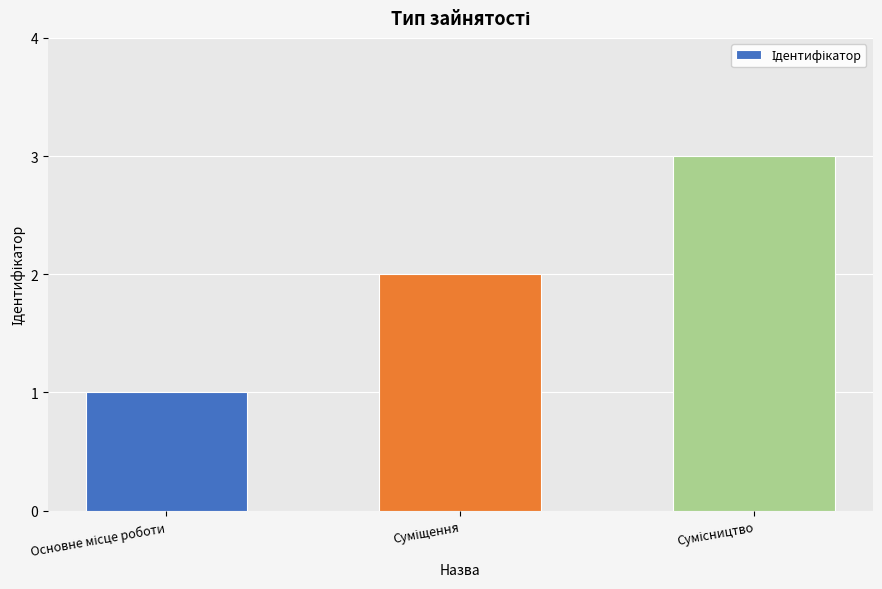

What is the difference between the maximum and minimum values?

2